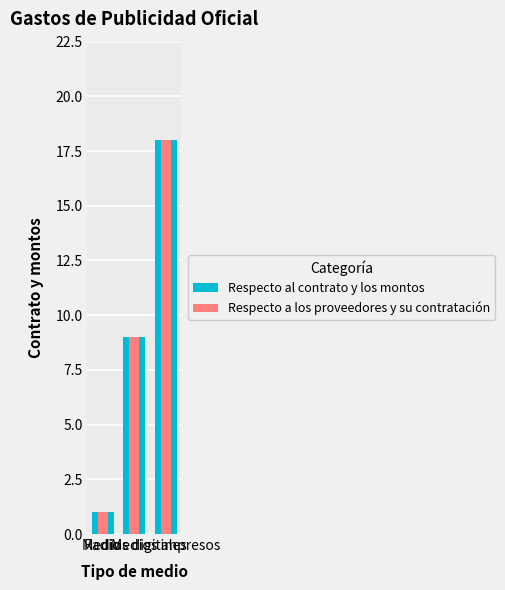

The value of Respecto a los proveedores y su contratación at Radio is 1. True or false?

True